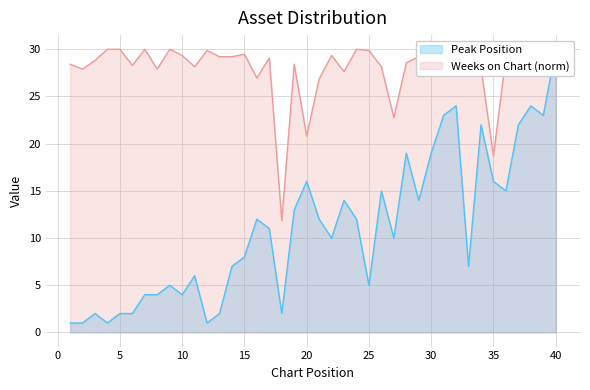

Is it true that Peak Position equals 4.5 at 22?

False